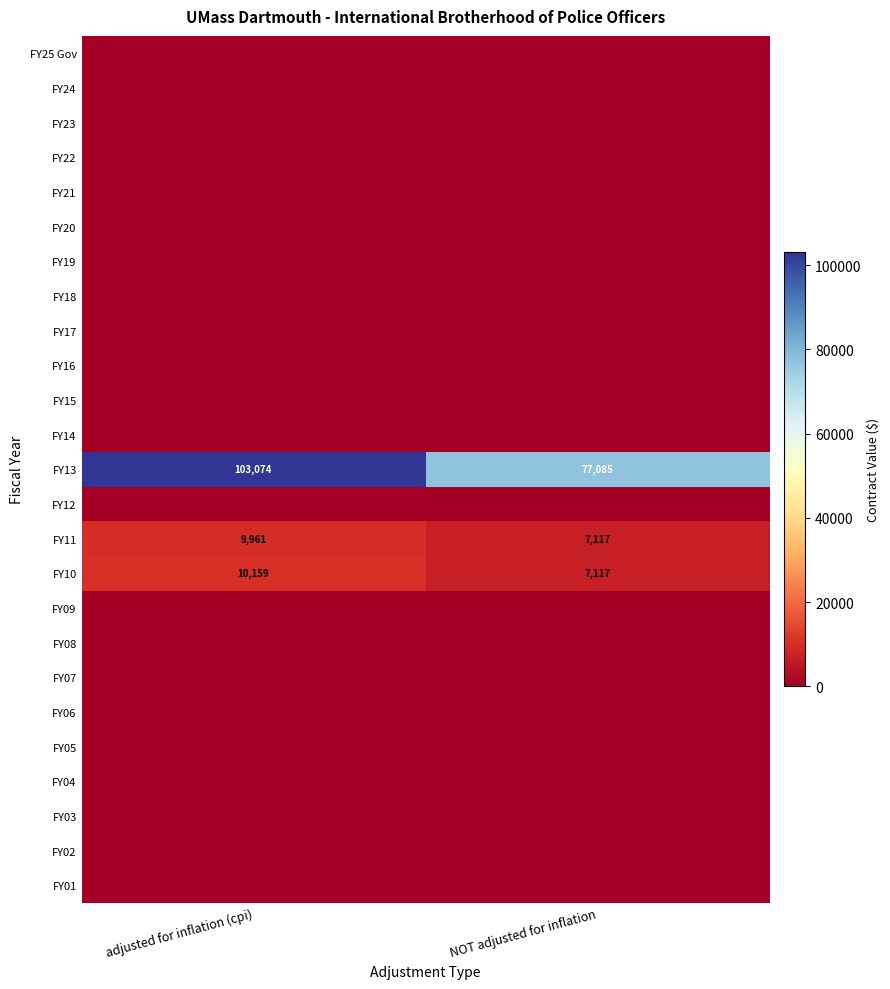

What is the sum of the FY10 values at adjusted for inflation (cpi) and NOT adjusted for inflation?

17276